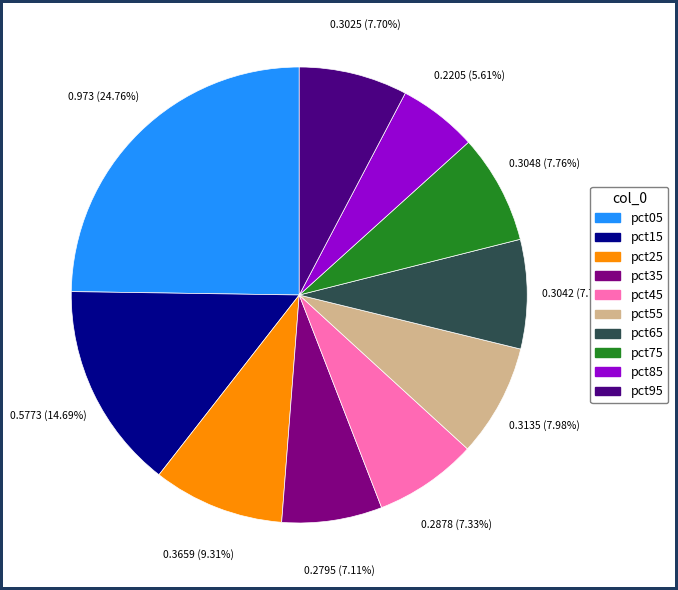

Which category has the smallest portion of the pie?

pct85